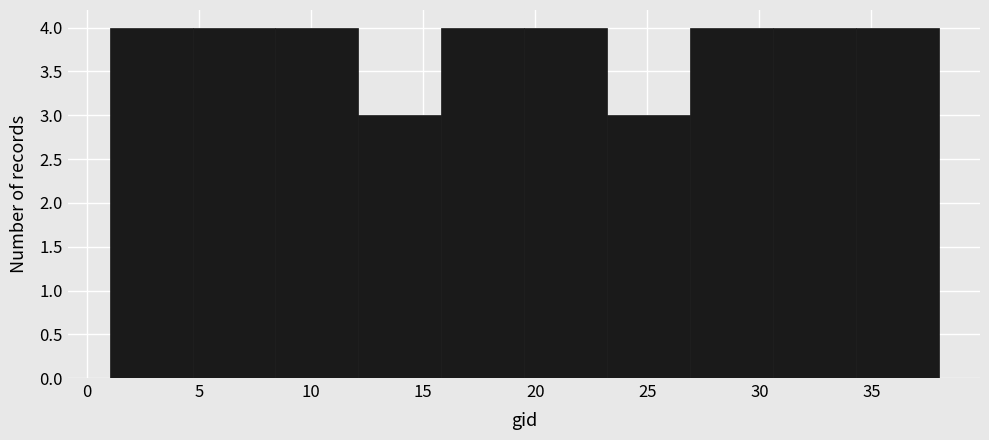

Reading left to right, list every bar in this chart as the range it spans on the x-axis followed by its height. Neither the bar edges nor the heights are printed on the chart, so give them approximately, as read against the axes.

1.0 to 4.7: 4
4.7 to 8.4: 4
8.4 to 12.1: 4
12.1 to 15.8: 3
15.8 to 19.5: 4
19.5 to 23.2: 4
23.2 to 26.9: 3
26.9 to 30.6: 4
30.6 to 34.3: 4
34.3 to 38.0: 4